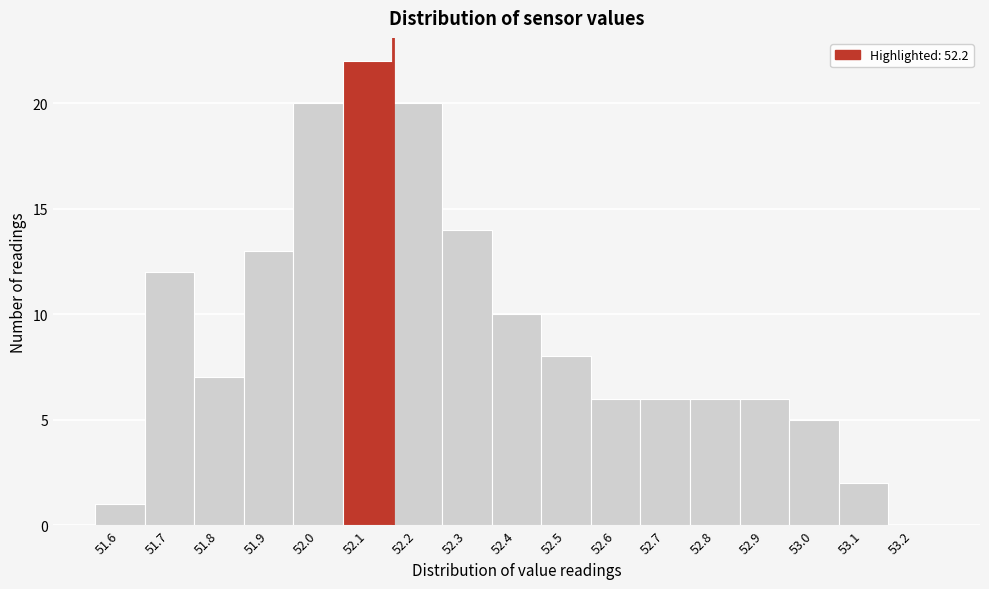

Reading left to right, what are all the values shown in this chart?

51.6=1	51.7=12	51.8=7	51.9=13	52.0=20	52.1=22	52.2=20	52.3=14	52.4=10	52.5=8	52.6=6	52.7=6	52.8=6	52.9=6	53.0=5	53.1=2	53.2=0